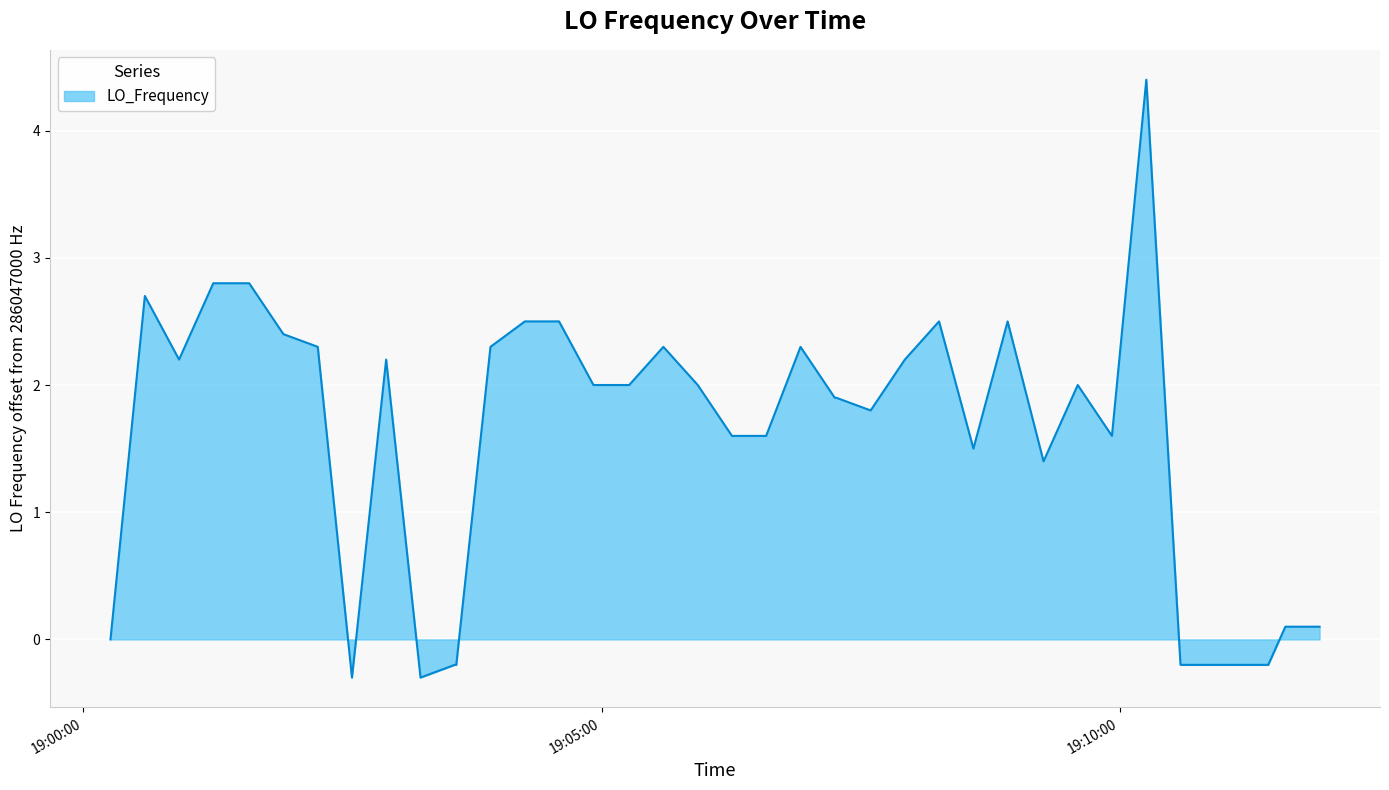

What is the smallest value displayed?

-0.3